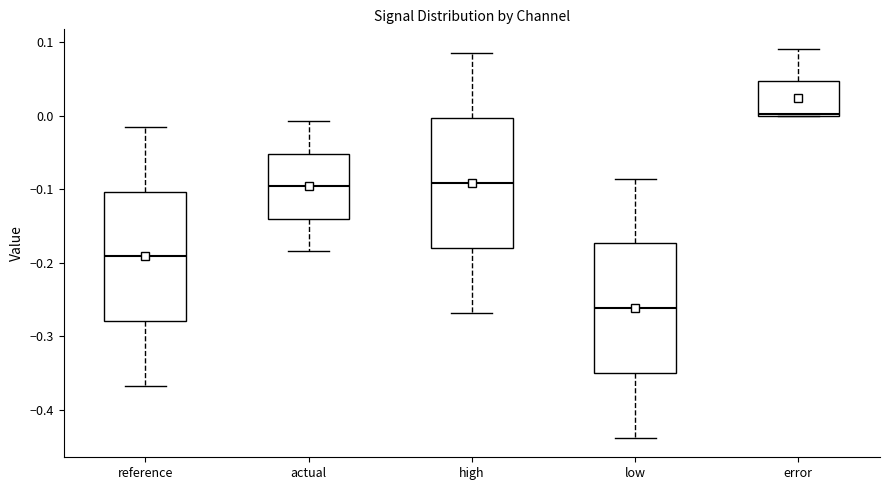

Reading left to right, transcribe this box plot: for each box, give where its median line is, the range the box spans, and where its two whiskers end, as read against the y-axis. The values are not printed on the chart, so give them approximately, as read against the axis.

reference: median -0.19, box -0.28 to -0.10, whiskers -0.37 to -0.01
actual: median -0.10, box -0.14 to -0.05, whiskers -0.18 to -0.01
high: median -0.09, box -0.18 to 0.00, whiskers -0.27 to 0.09
low: median -0.26, box -0.35 to -0.17, whiskers -0.44 to -0.09
error: median 0.00 (just above the box's lower edge), box 0.00 to 0.05, whiskers 0.00 to 0.09